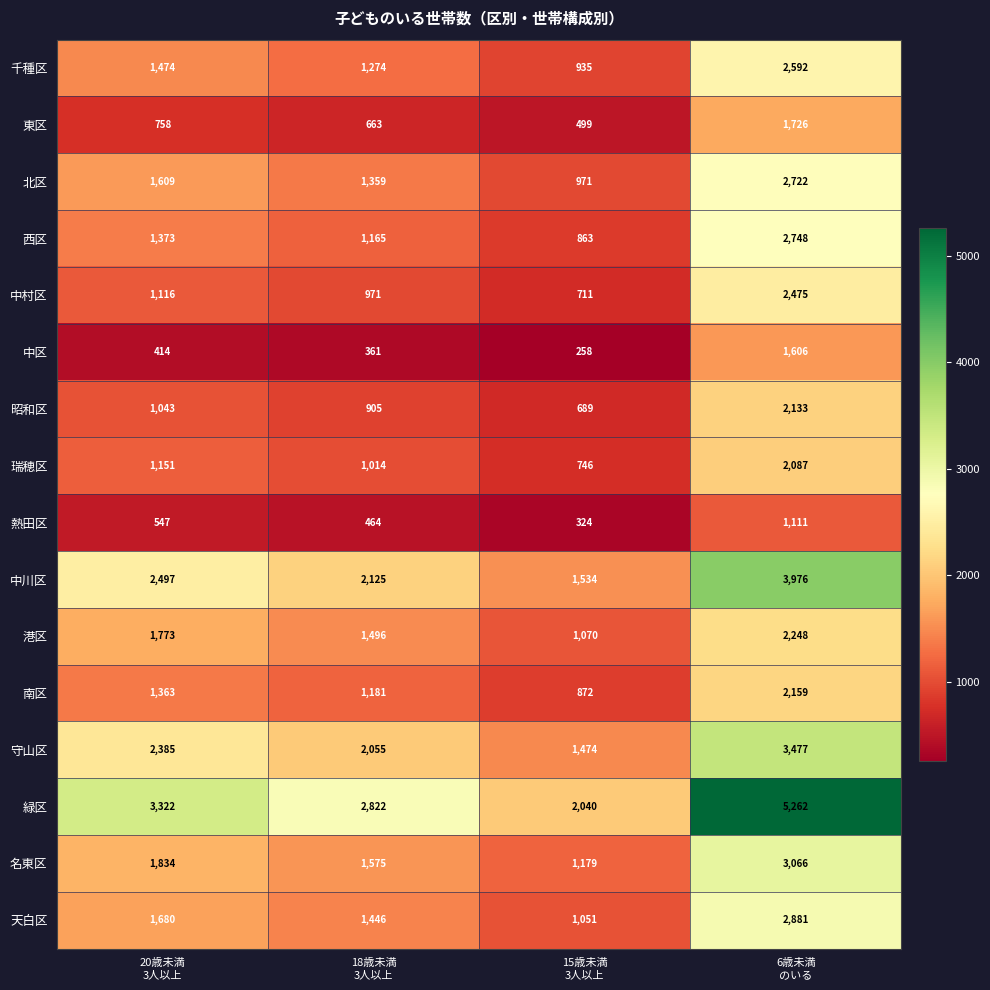

Which series has the widest spread of values?

緑区